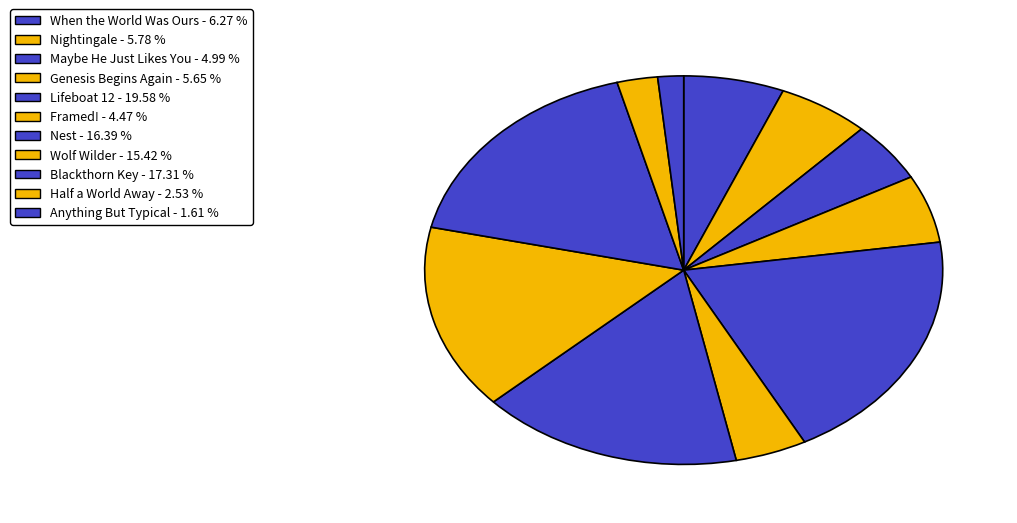

Is it true that Wolf Wilder is 1% of the pie?

False